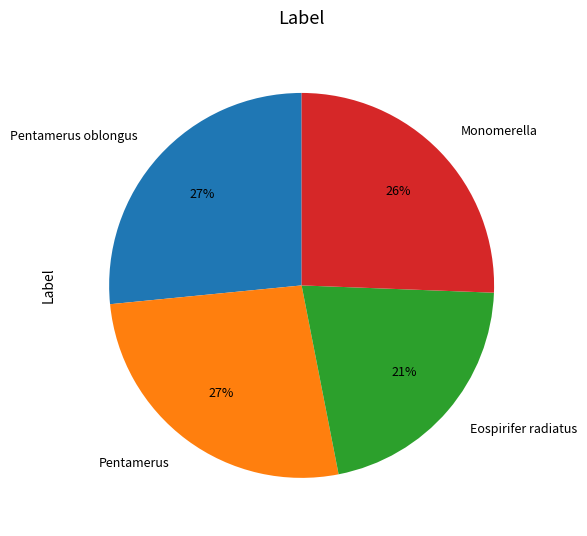

To the nearest percent, what is the average slice percentage?

25%